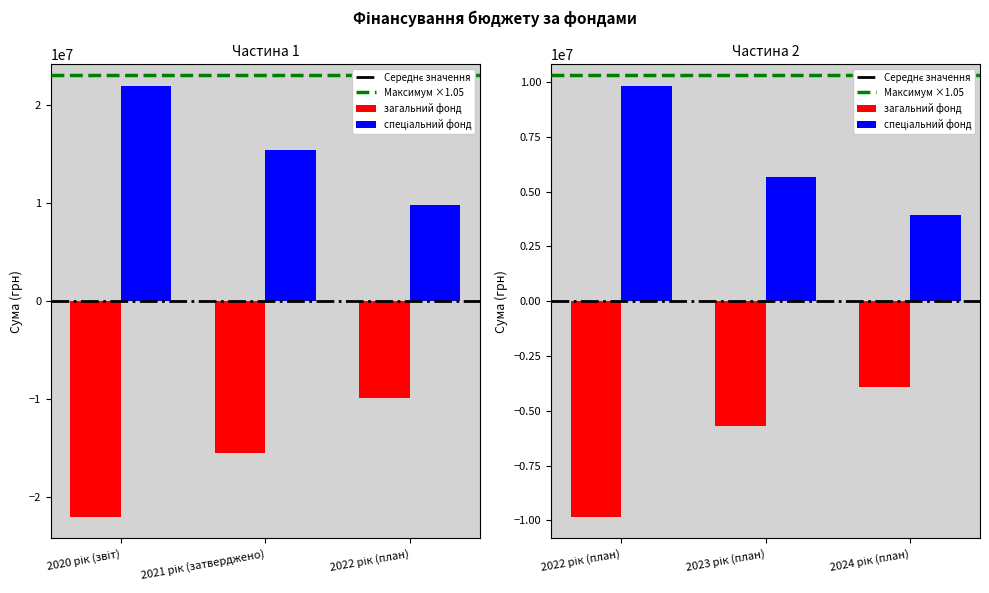

What is the label of the 4th bar from the right?

2021 рік (затверджено)